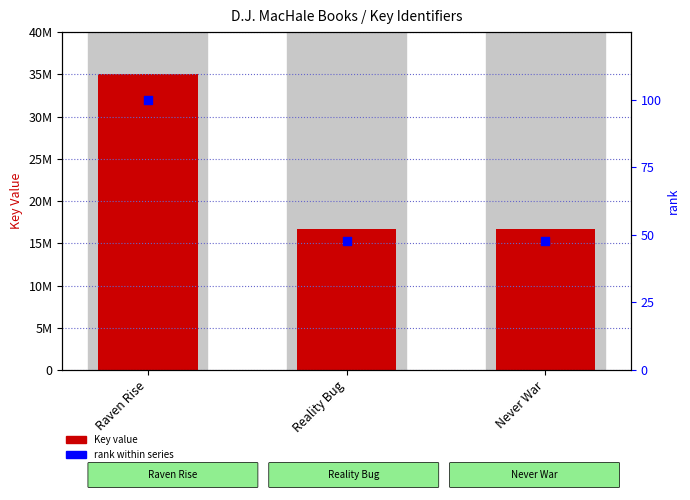

At which category is the sum across all series the highest?

Raven Rise